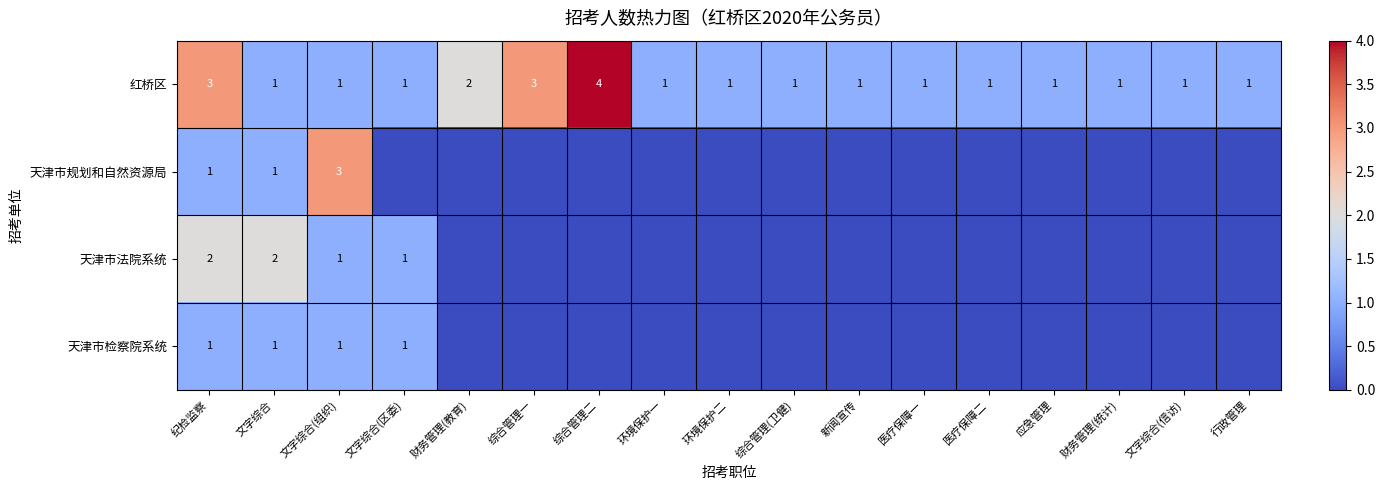

Which category has the lowest value across all series?

文字综合(区委)